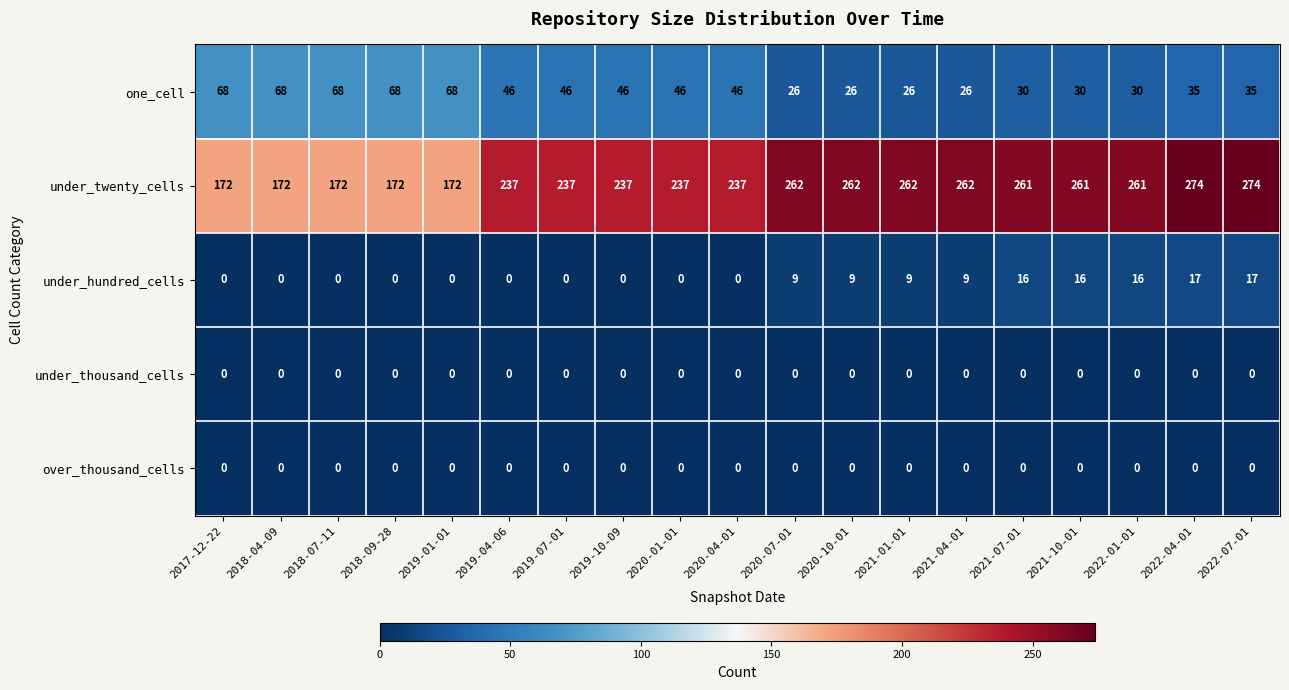

True or false: under_twenty_cells has a value of 274 at 2022-07-01.

True